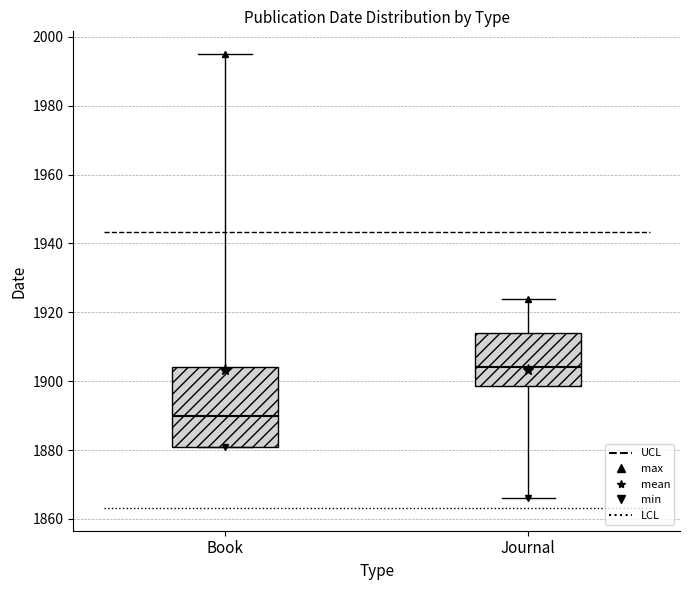

Reading left to right, read every box against the y-axis: the position of its median line, the range the box covers, and the ends of its whiskers. The values are not printed on the chart, so give them approximately, as read against the axis.

Book: median 1890, box 1882 to 1904, whiskers 1882 to 1996
Journal: median 1904, box 1898 to 1914, whiskers 1866 to 1924